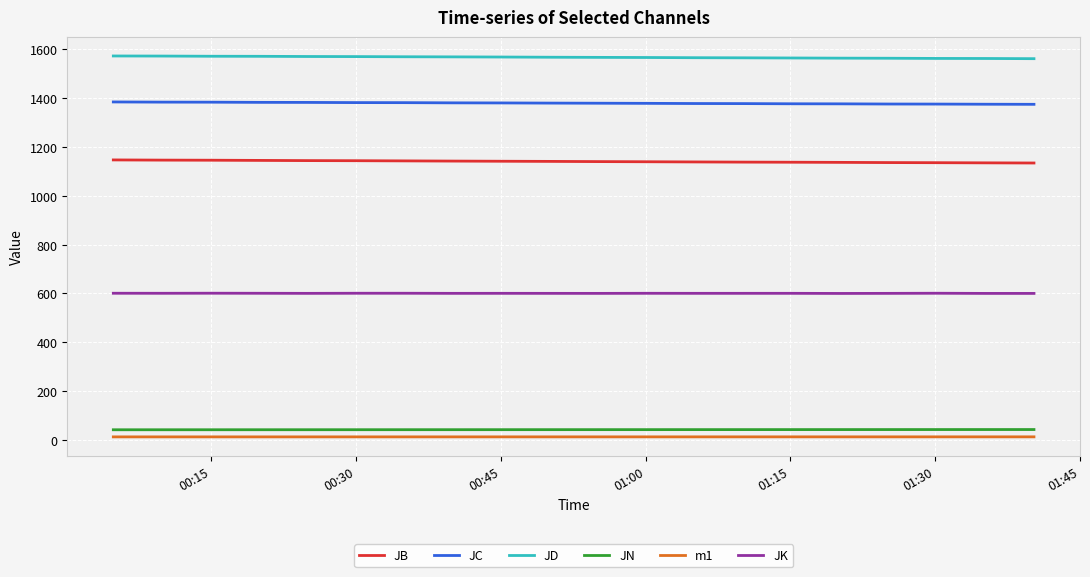

What are all the series names shown in the legend?

JB, JC, JD, JN, m1, JK